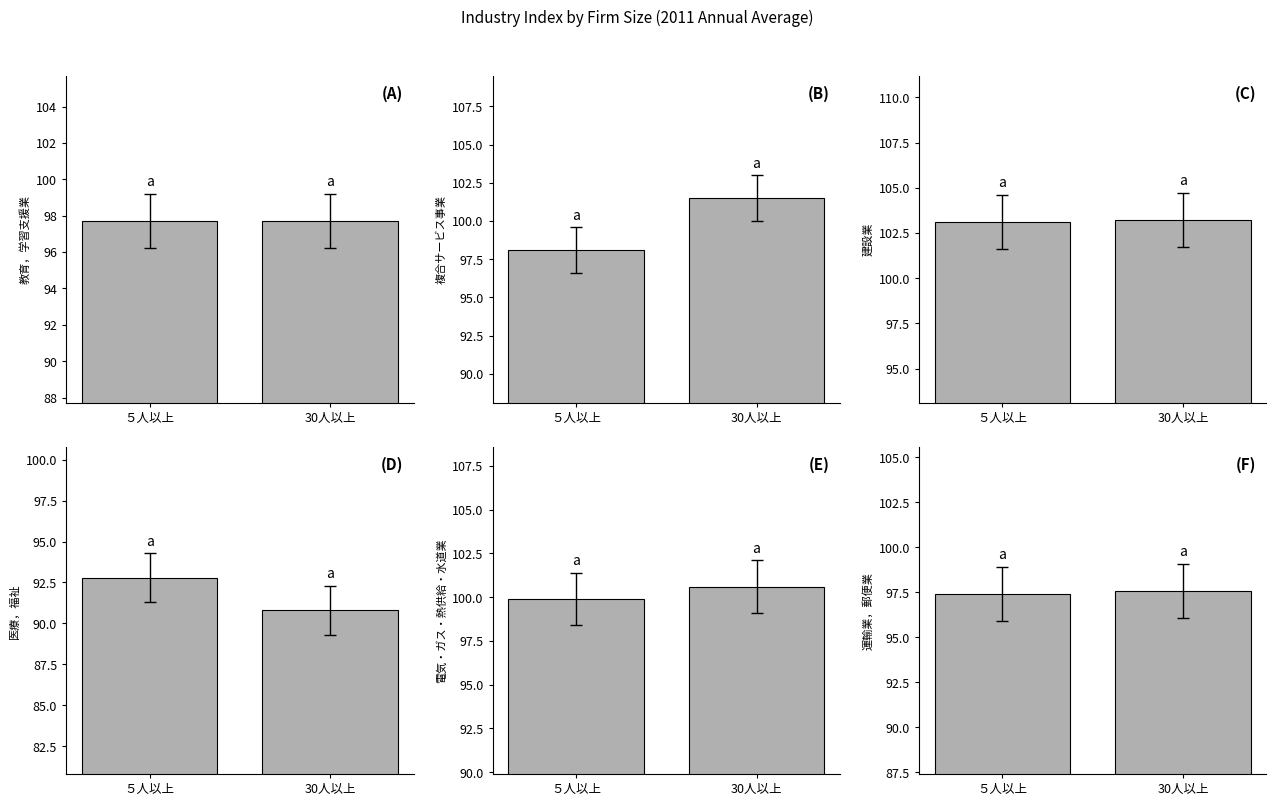

List the series in order of their peak value, highest first.

建設業, 複合サービス事業, 電気・ガス・熱供給・水道業, 教育，学習支援業, 運輸業，郵便業, 医療，福祉